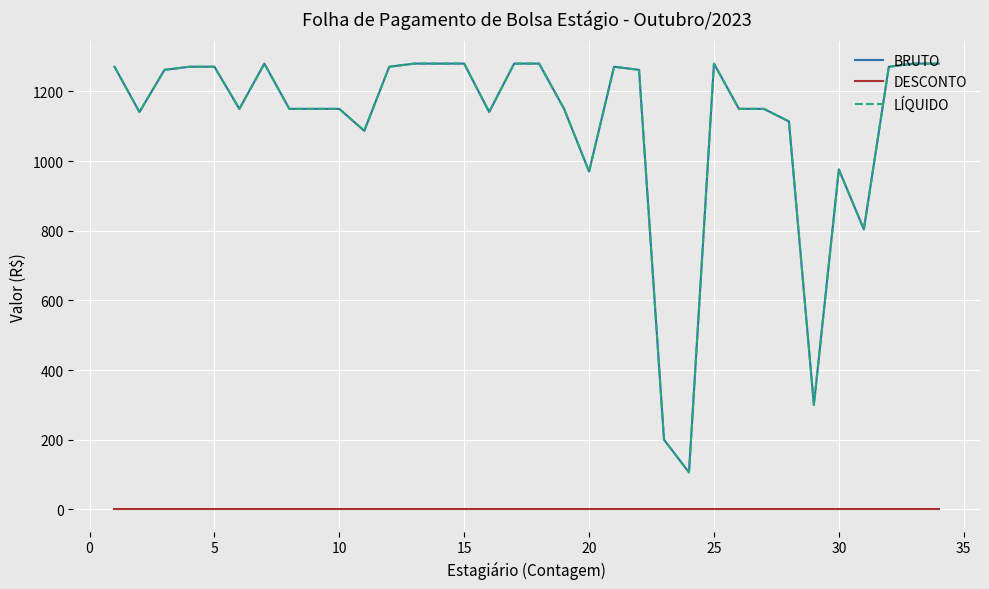

What is the difference between the second highest and minimum values in the BRUTO series?

1173.8